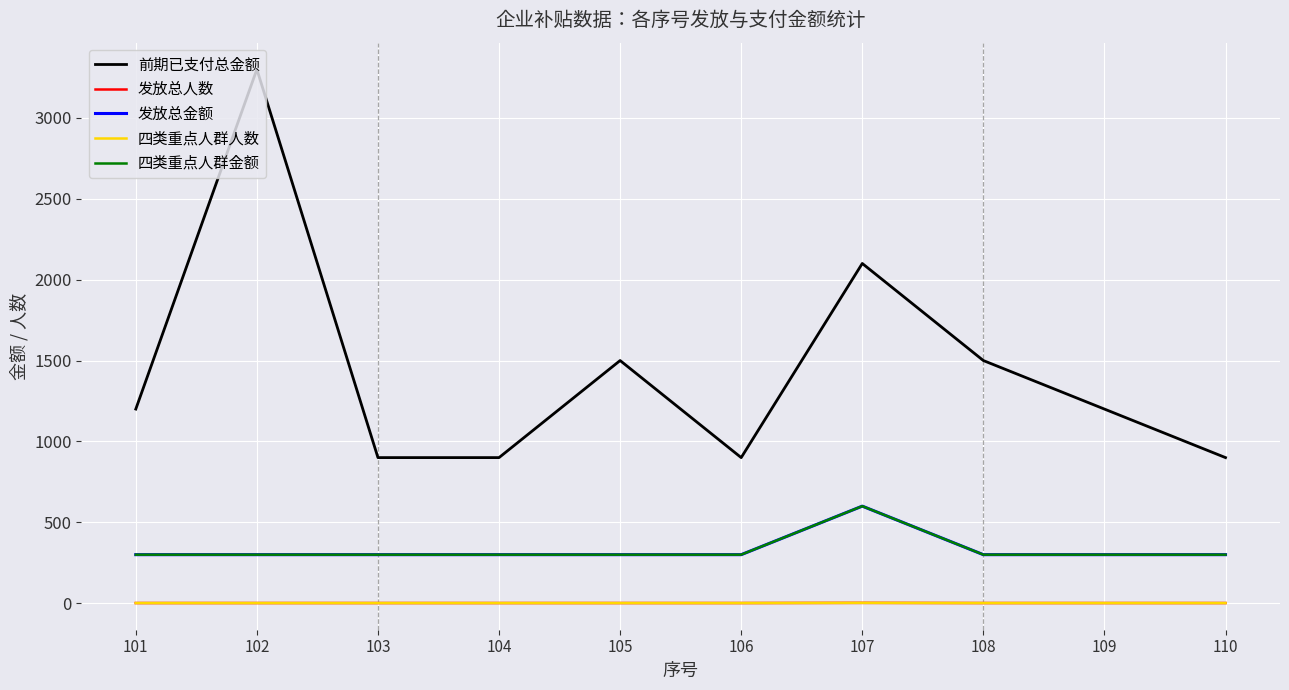

Does the chart have visible grid lines?

Yes